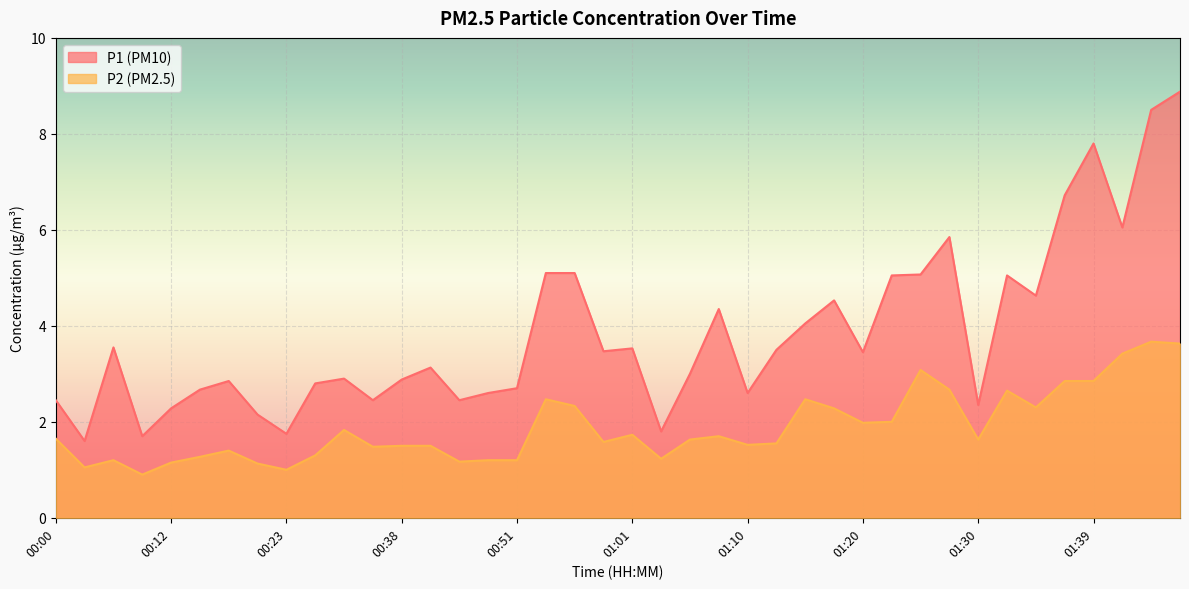

What value does the P1 series have at 01:32?

5.0